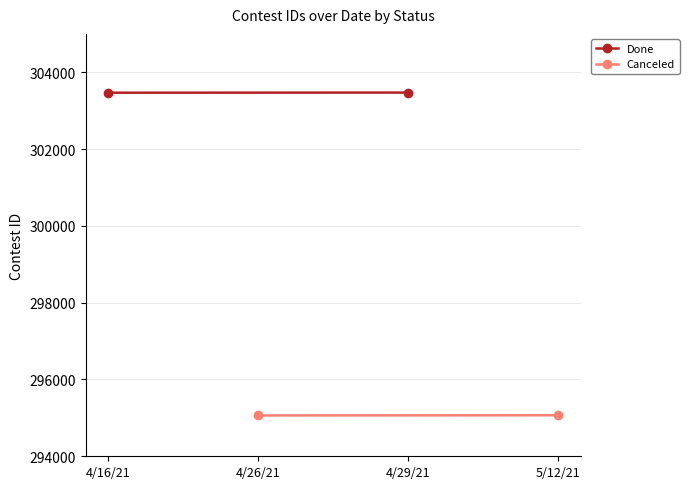

Rank the series by their average value, from lowest to highest.

Canceled, Done